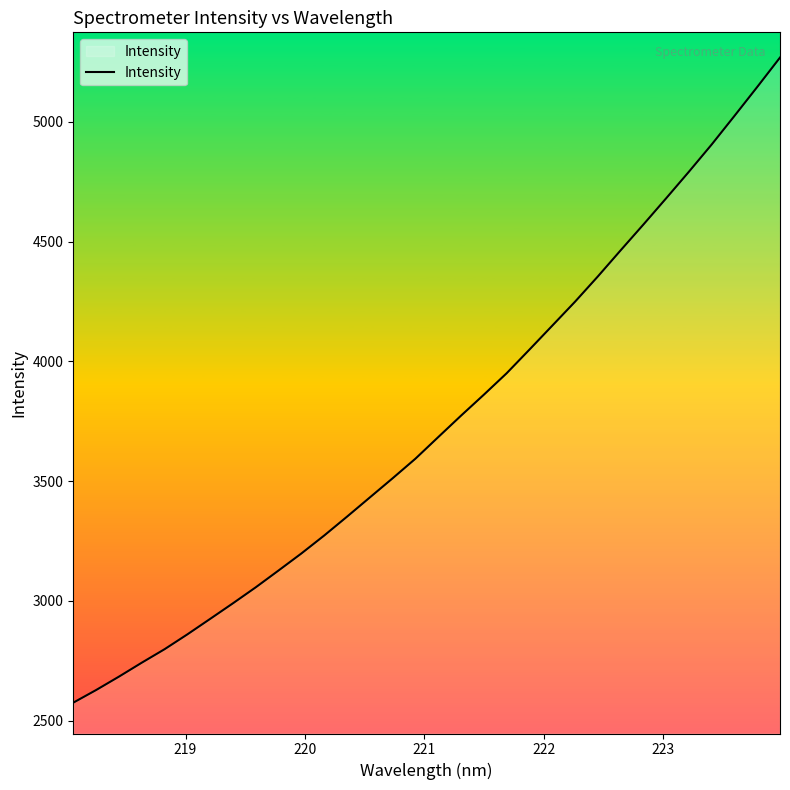

What is the smallest value displayed?

2575.0